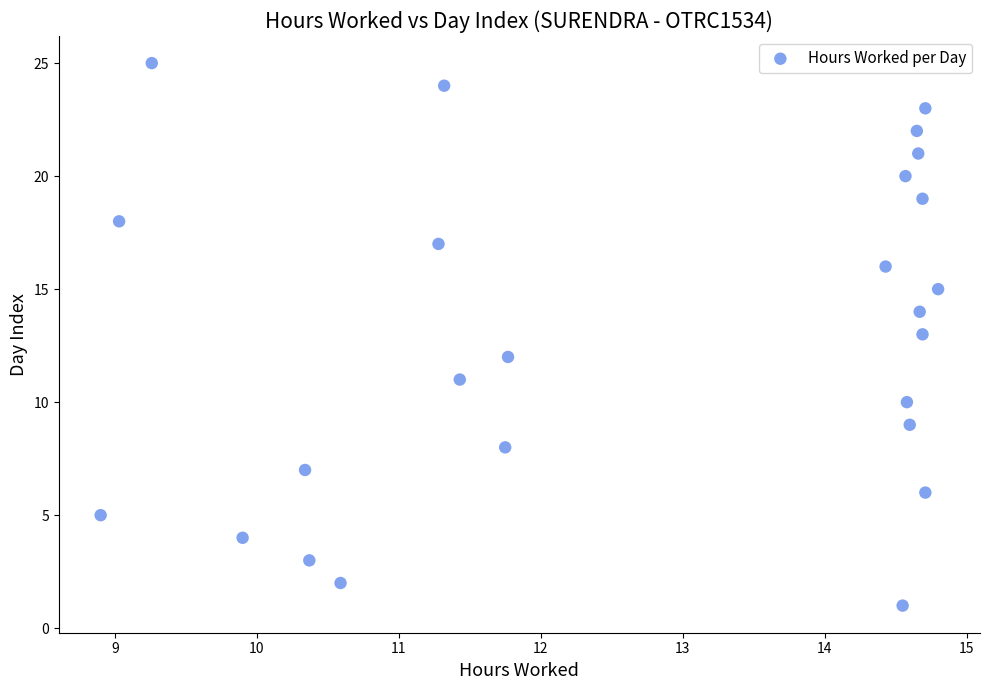

What is the range of Y values (max minus min)?

24